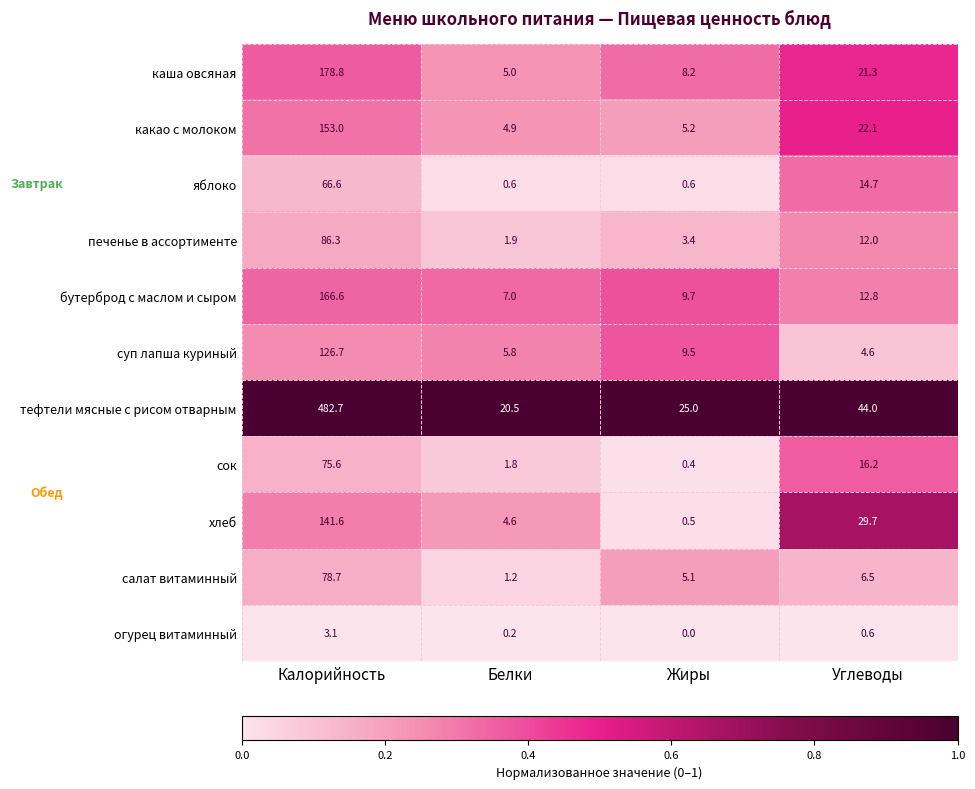

At which label is каша овсяная closest to 91?

Углеводы